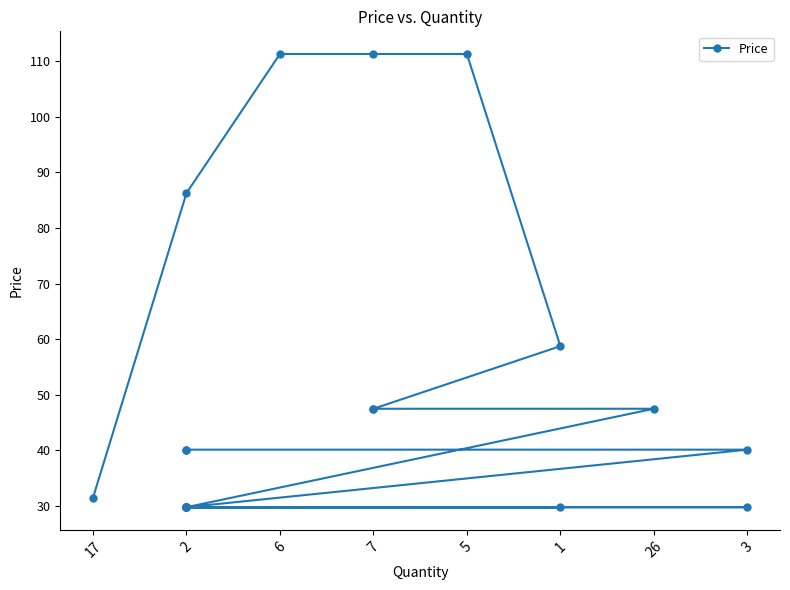

At which category does the chart reach its peak across all series?

6